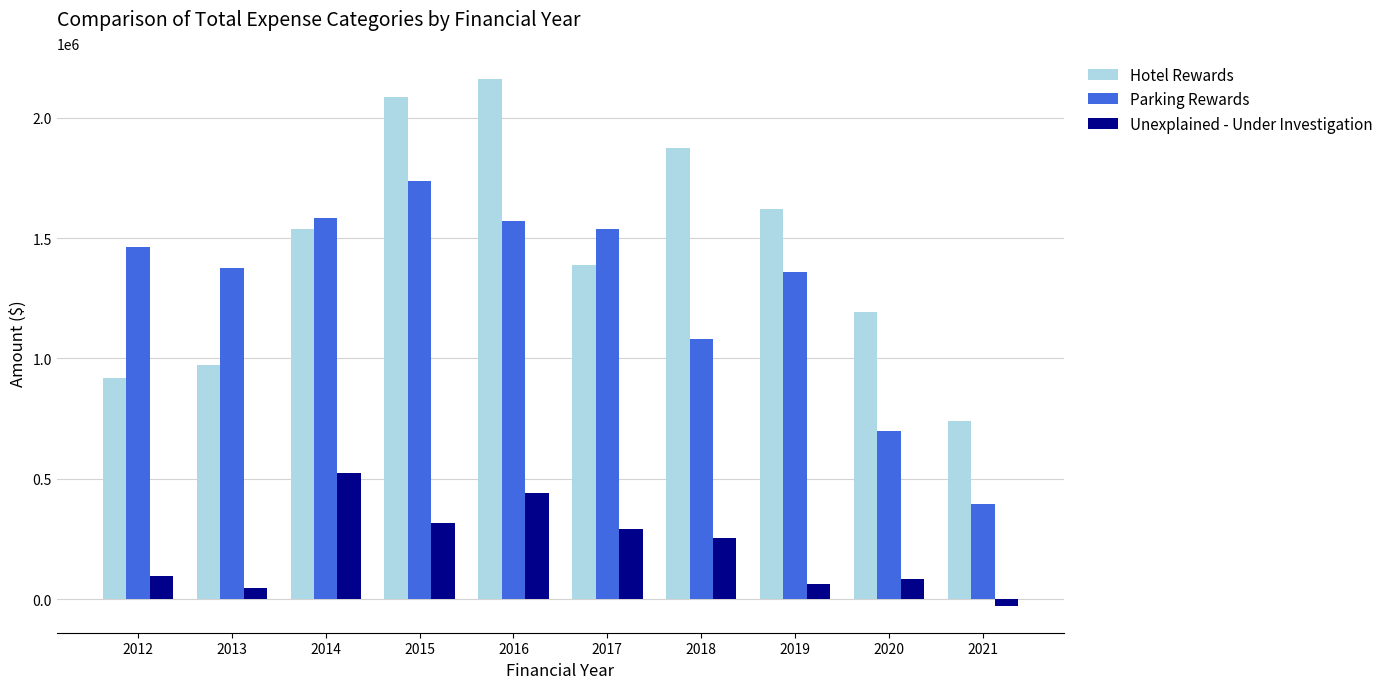

Rank the categories by Hotel Rewards value from highest to lowest.

2016, 2015, 2018, 2019, 2014, 2017, 2020, 2013, 2012, 2021